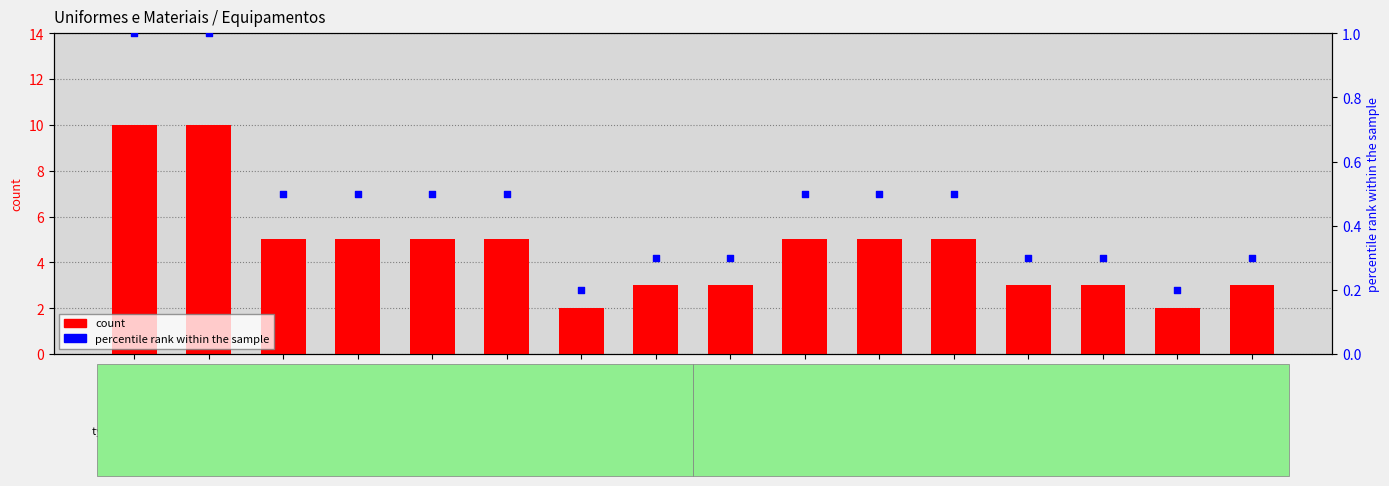

What is the total value across all series at Cinto?

5.5